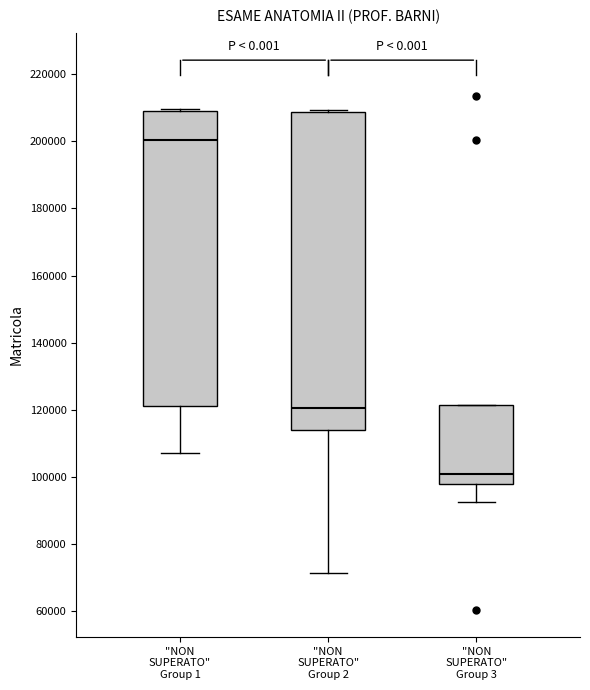

Reading left to right, read every box against the y-axis: the position of its median line, the range the box covers, and the ends of its whiskers. The values are not printed on the chart, so give them approximately, as read against the axis.

"NON SUPERATO" Group 1: median 200000, box 122000 to 210000, whiskers 108000 to 210000 (just above the box's upper edge)
"NON SUPERATO" Group 2: median 120000, box 114000 to 208000, whiskers 72000 to 210000
"NON SUPERATO" Group 3: median 100000, box 98000 to 122000, whiskers 92000 to 122000